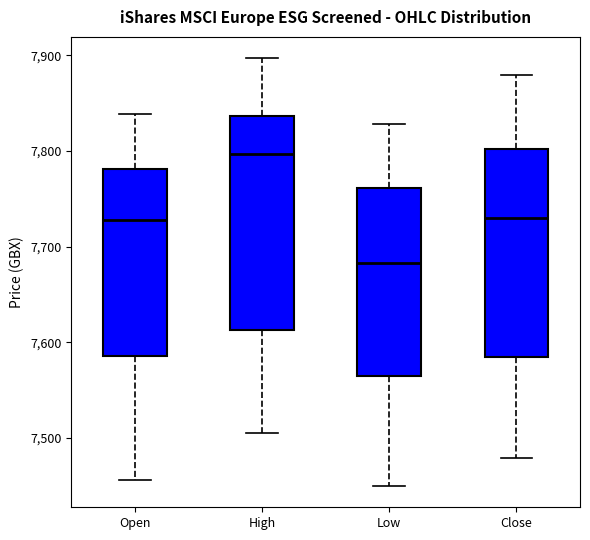

Which box has the lowest median line?

Low